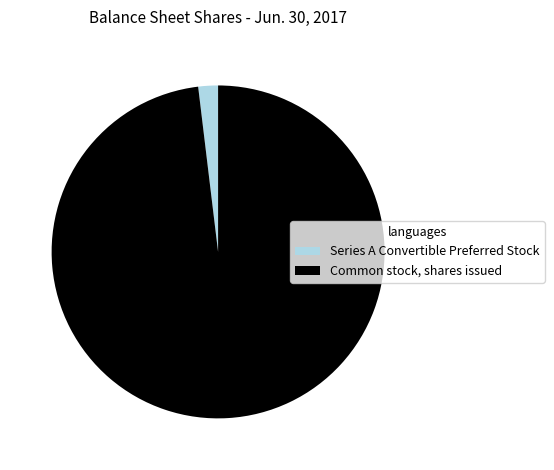

Is it true that Series A Convertible Preferred Stock is 2% of the pie?

True